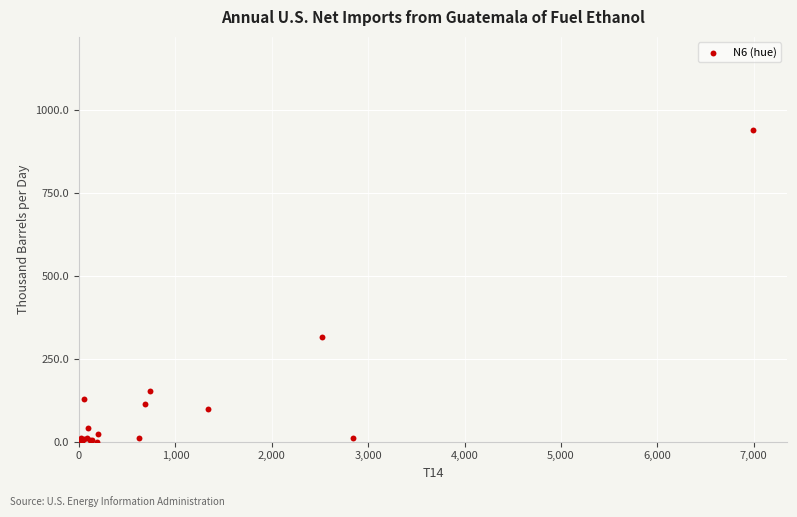

What Y value in the scatter plot is closest to 469?

314